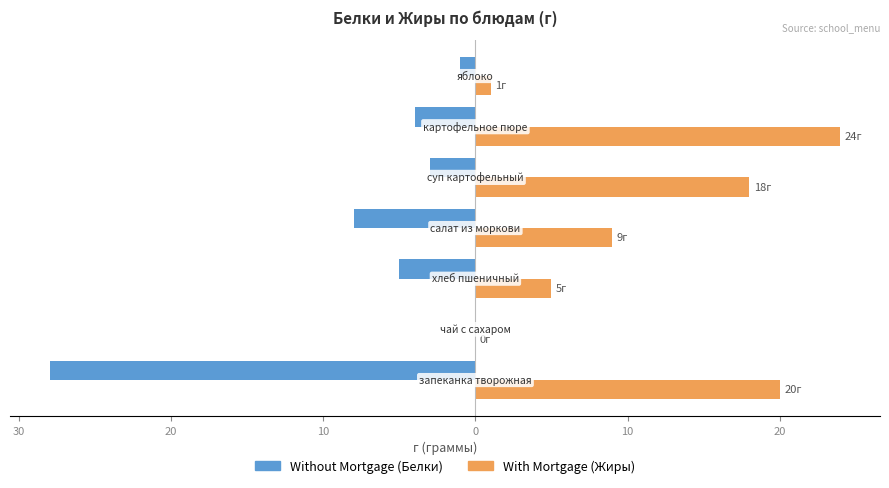

The value of Without Mortgage at 20 is -1. True or false?

True